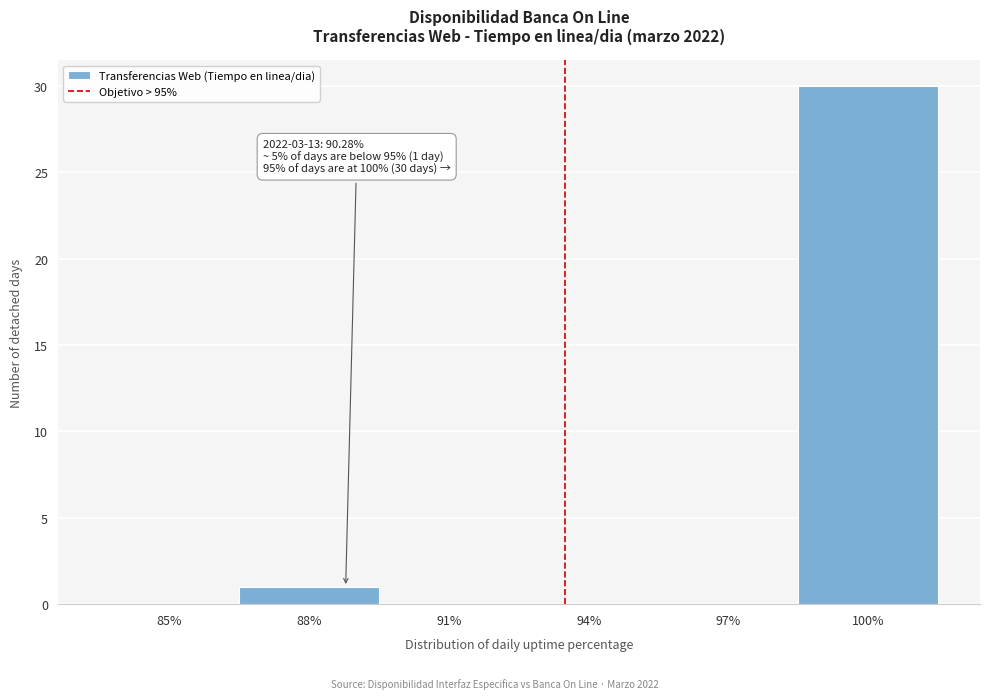

Reading left to right, list all the values displayed in this chart.

85%=0	88%=1	91%=0	94%=0	97%=0	100%=30